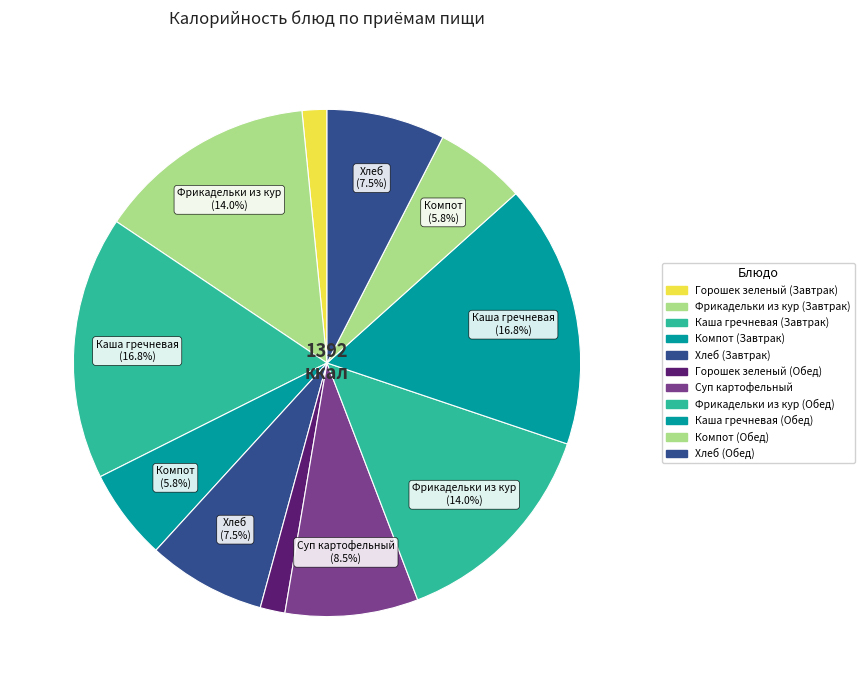

How many slices are in this pie chart?

11